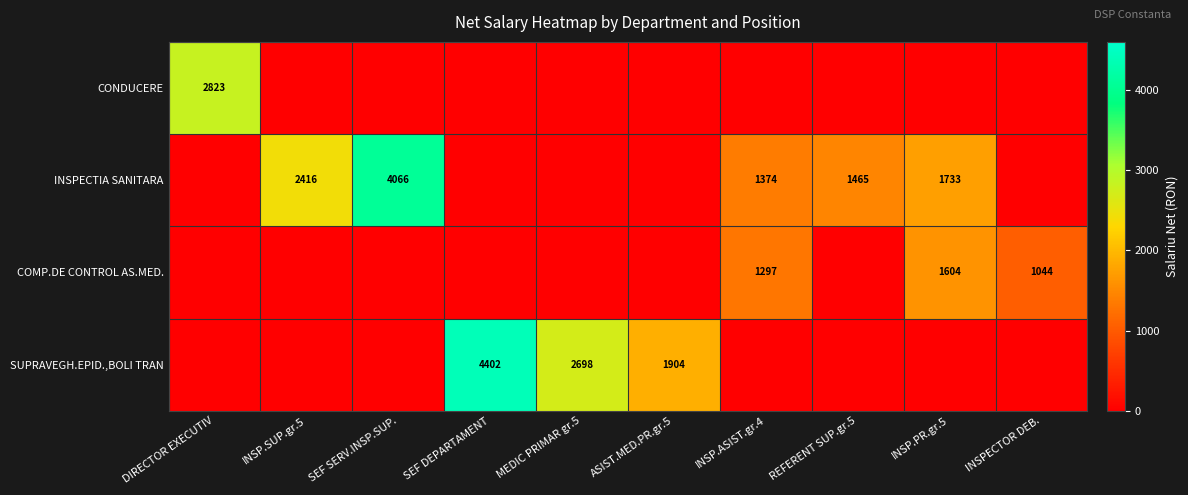

How many series are shown in this chart?

4